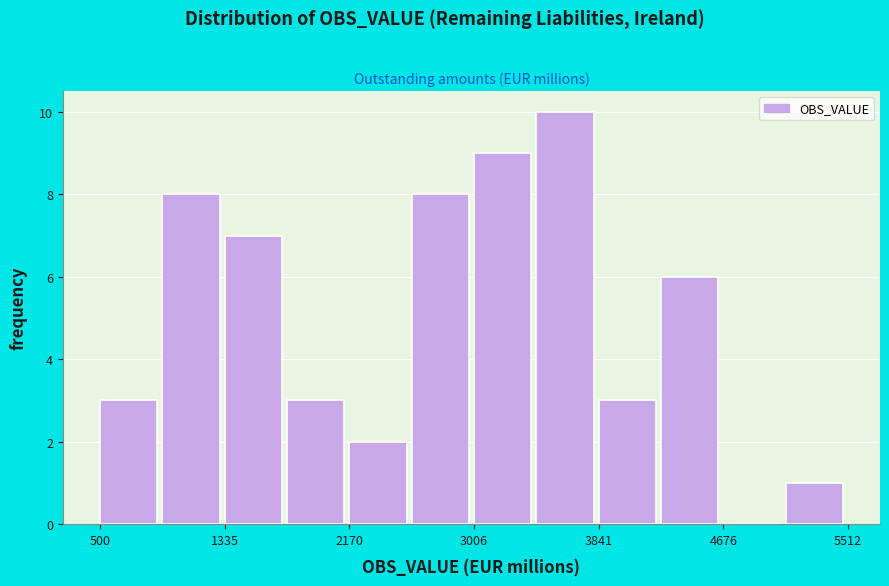

Reading left to right, list every bar in this chart as the range it spans on the x-axis followed by its height. Neither the bar edges nor the heights are printed on the chart, so give them approximately, as read against the axes.

500 to 900: 3
900 to 1300: 8
1300 to 1800: 7
1800 to 2200: 3
2200 to 2600: 2
2600 to 3000: 8
3000 to 3400: 9
3400 to 3800: 10
3800 to 4300: 3
4300 to 4700: 6
4700 to 5100: 0
5100 to 5500: 1